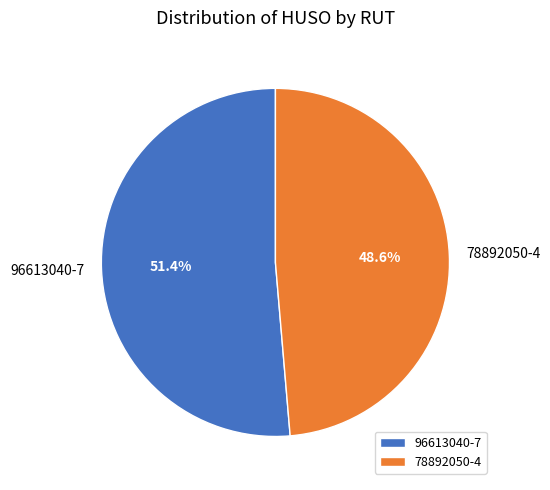

True or false: 78892050-4 accounts for 49% of the total.

True